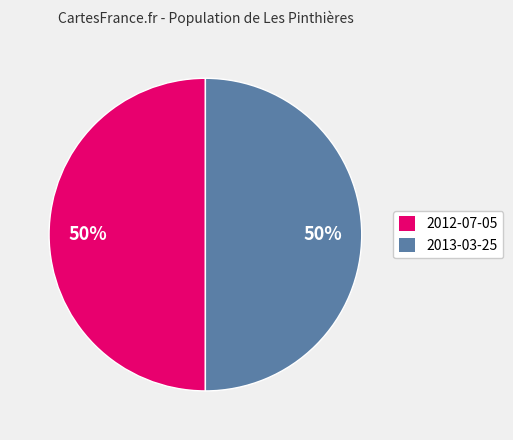

Combined, do 2012-07-05 and 2013-03-25 account for over 50%?

Yes